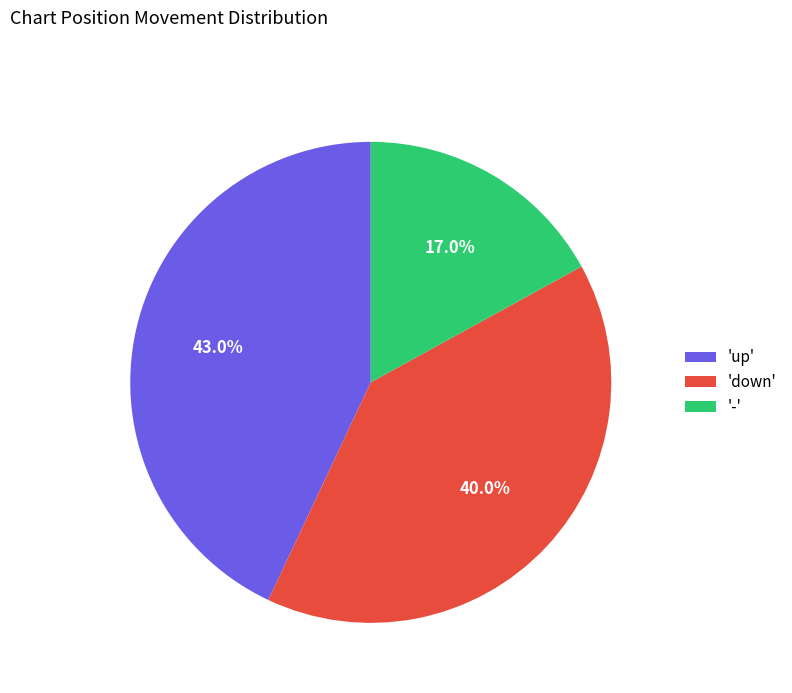

Which slice is the smallest?

'-'